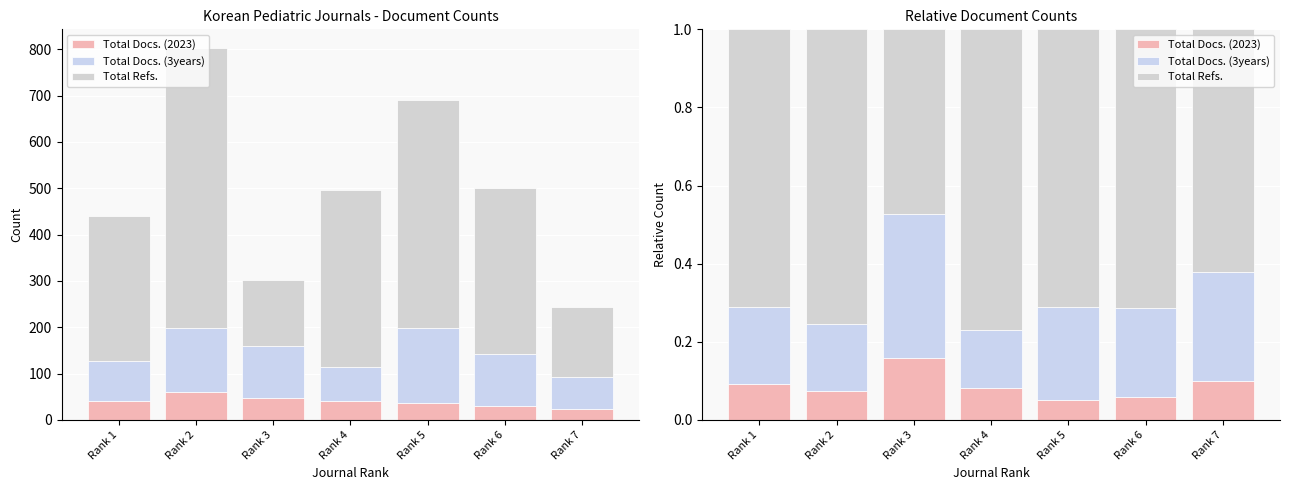

Rank the categories by Total Refs. value from lowest to highest.

Rank 3, Rank 7, Rank 1, Rank 5, Rank 6, Rank 2, Rank 4